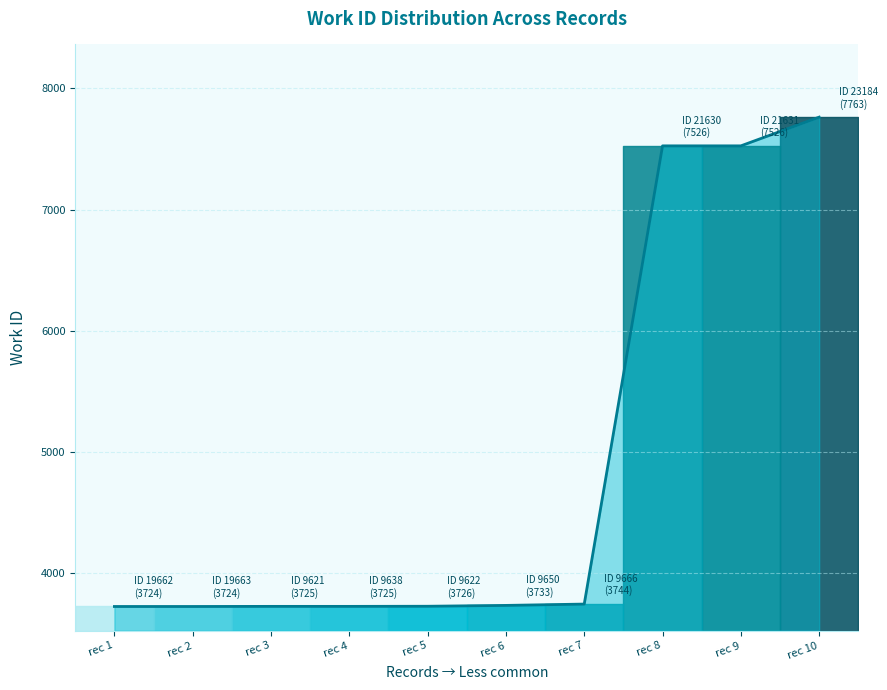

True or false: the data has more than 2 interior local peaks.

False